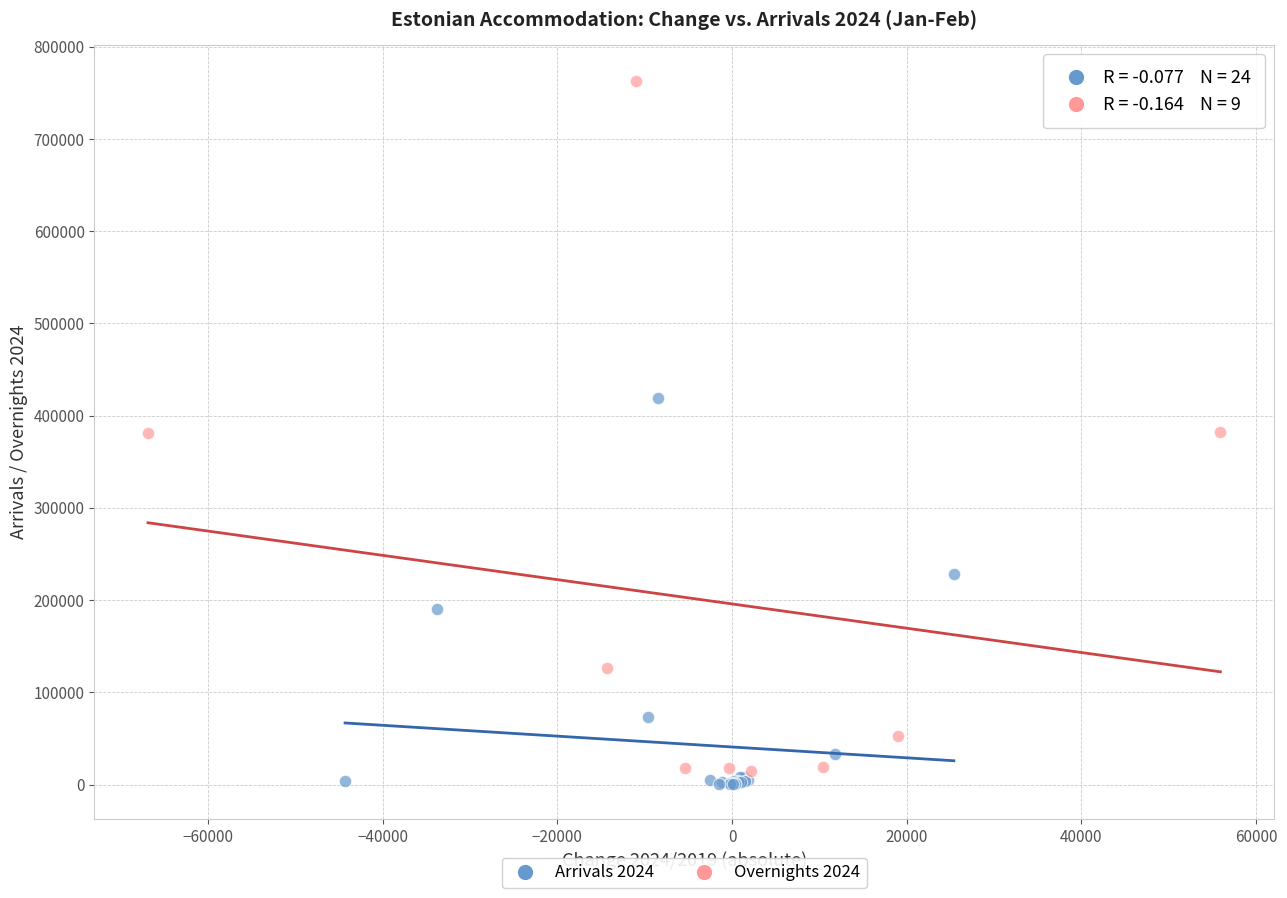

Which series reaches the maximum Y coordinate?

Overnights 2024